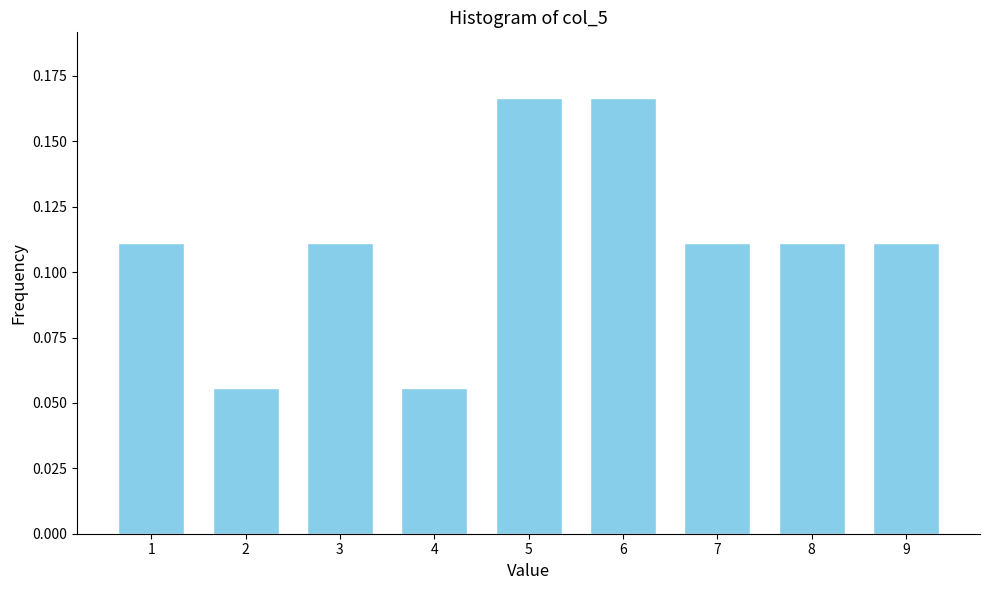

Between 5 and 1, which is larger?

5